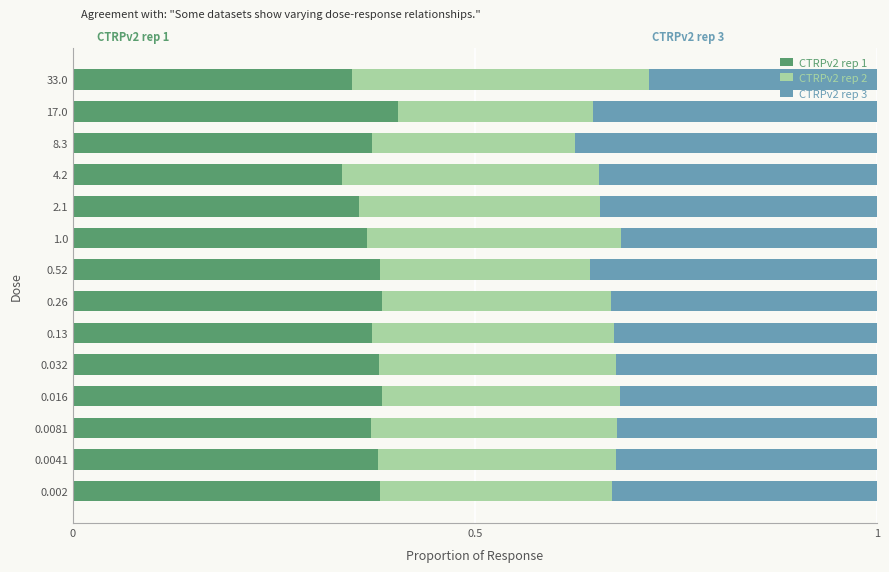

What is the total value across all series at 4.2?

1.0